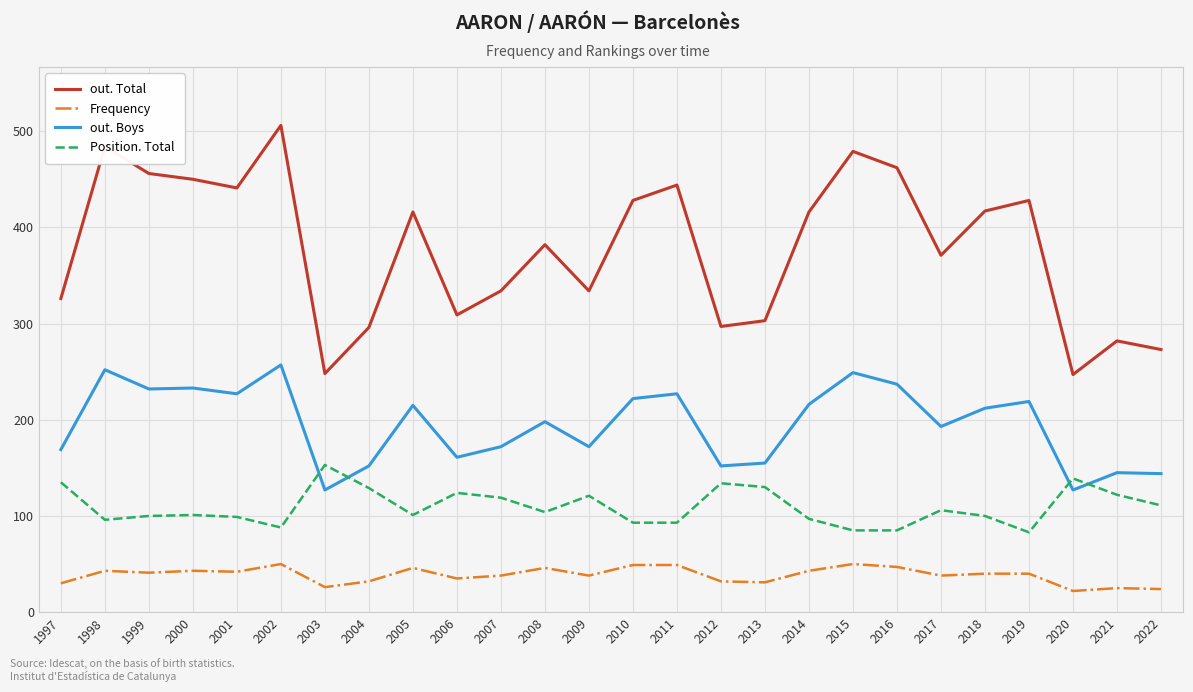

Which series has the largest total across all categories?

out. Total